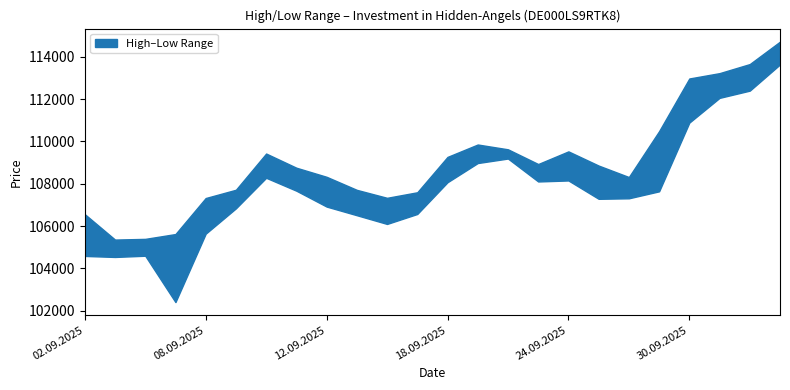

Which label corresponds to the largest value in the chart?

03.10.2025